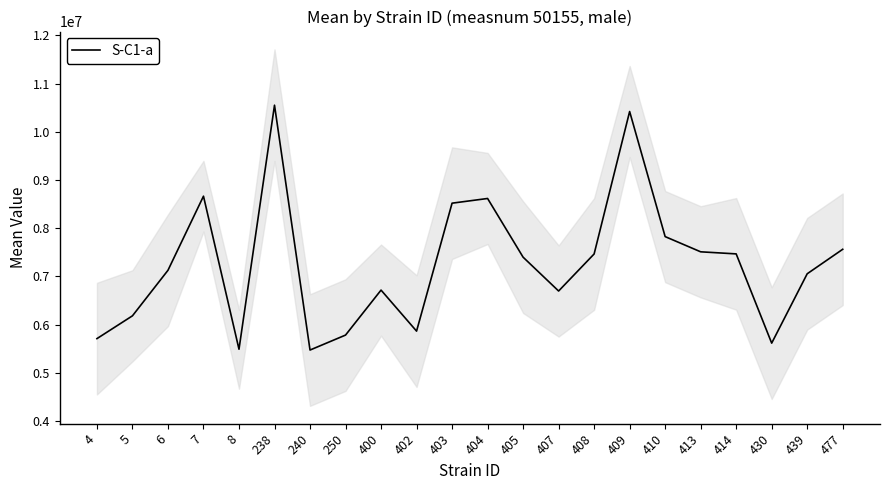

What is the smallest value displayed?

5471548.5